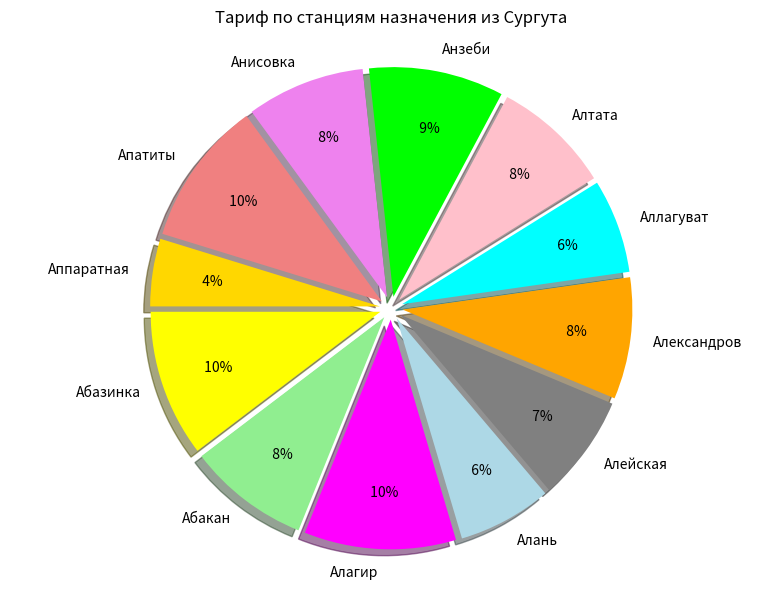

How many slices are in this pie chart?

12